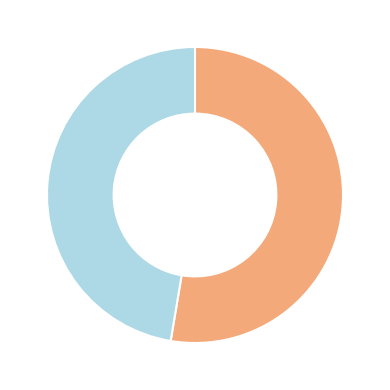

Is there any slice that represents more than half of the pie?

Yes